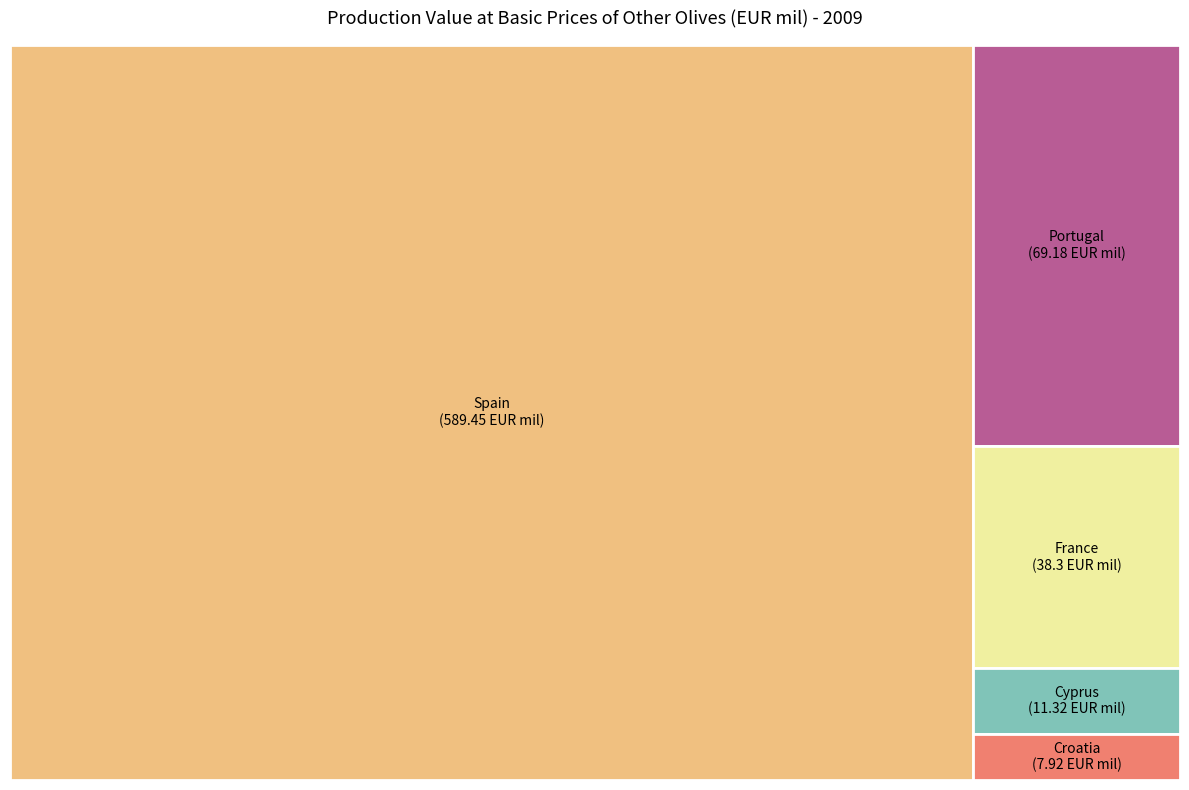

Which category has the biggest portion of the pie?

Spain